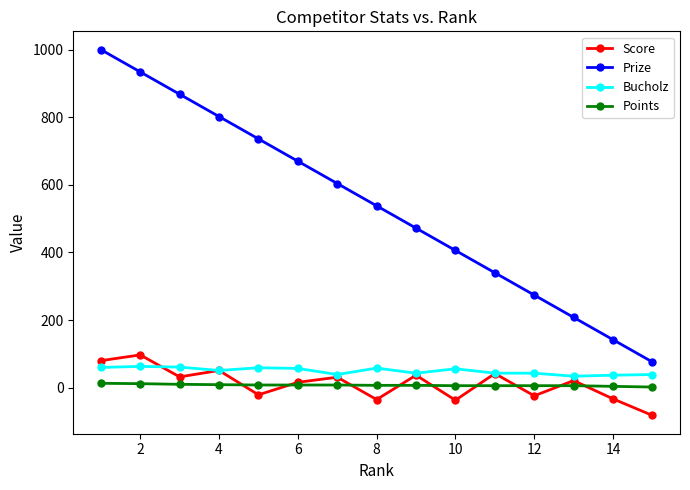

What are all the series names shown in the legend?

Score, Prize, Bucholz, Points